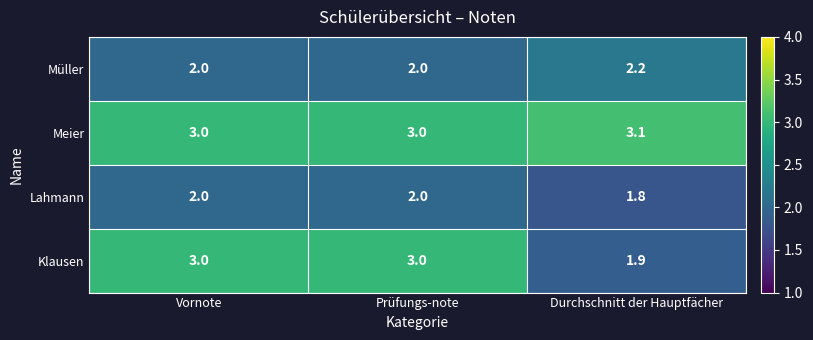

How many data points does each series have?

3